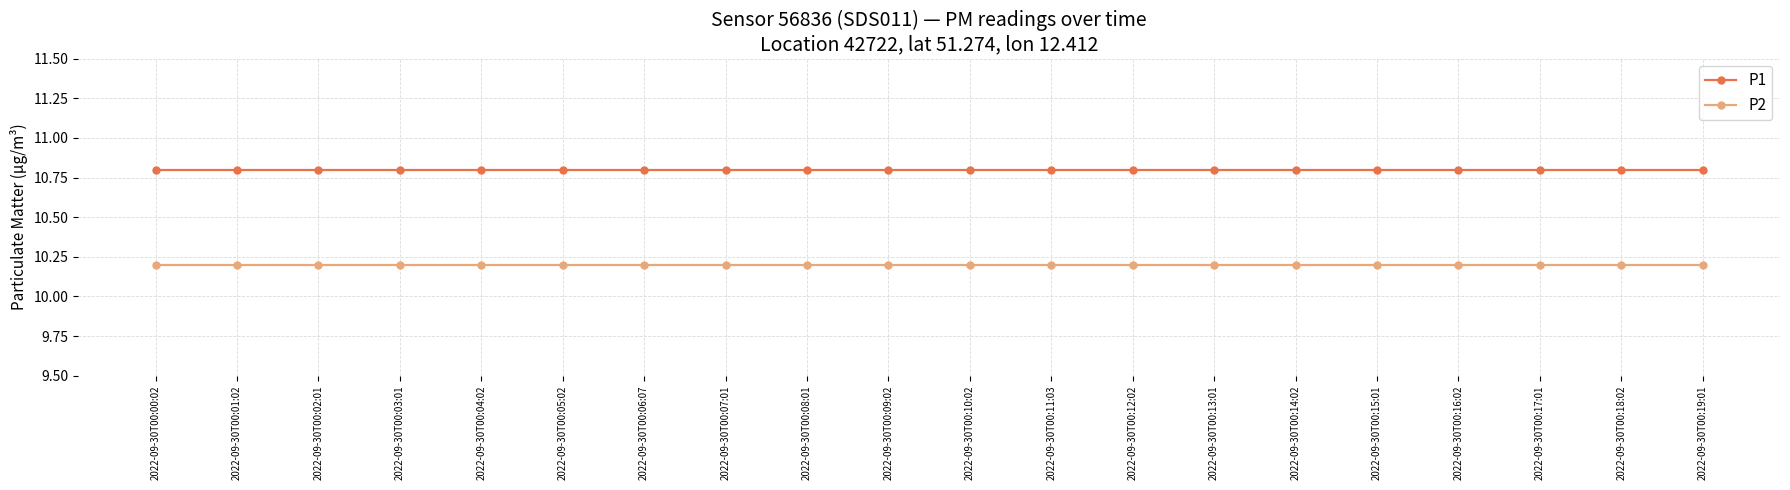

Does the chart have visible grid lines?

Yes